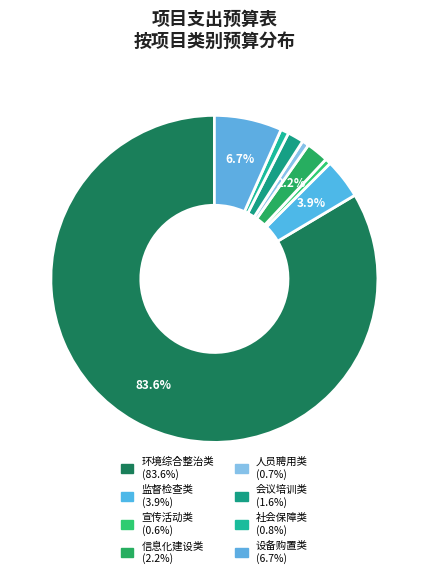

Which slice is the smallest?

宣传活动类